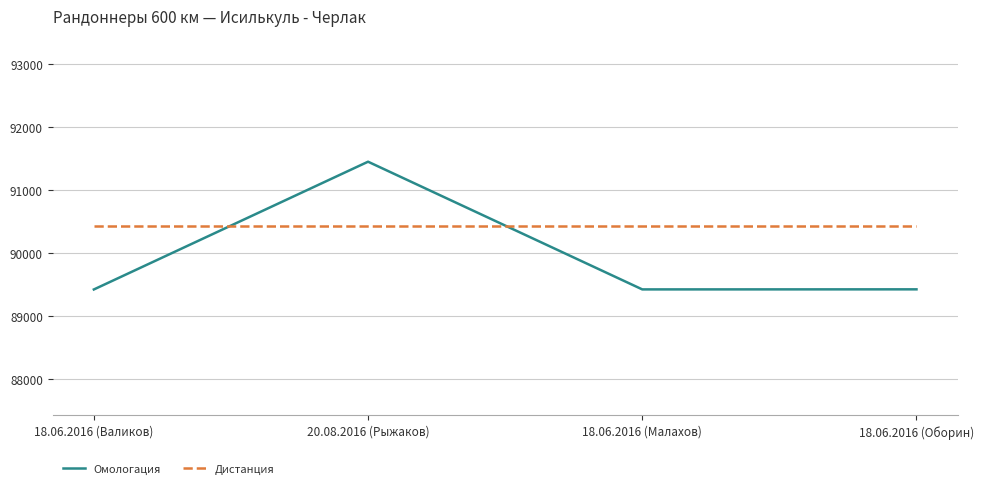

How many lines are shown in the chart?

2